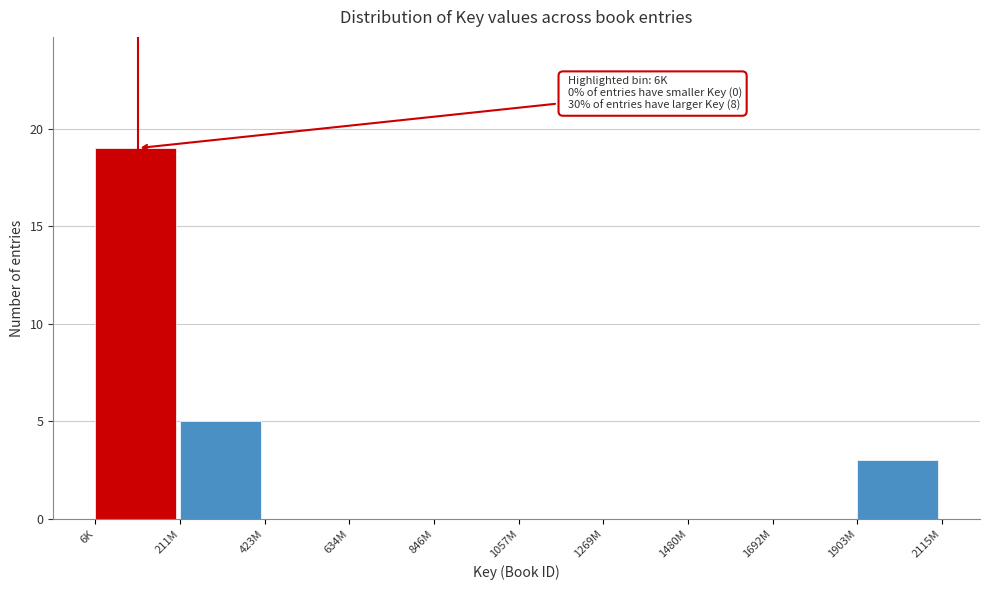

Reading left to right, transcribe all the data shown in this chart.

6K=19	211M=5	423M=0	634M=0	846M=0	1057M=0	1269M=0	1480M=0	1692M=0	1903M=3